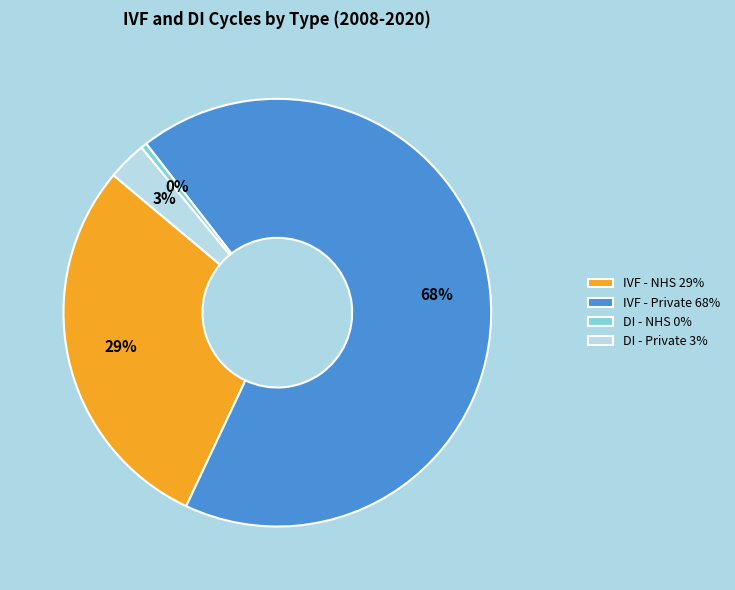

Combined, do DI - Private 3% and DI - NHS 0% account for over 50%?

No